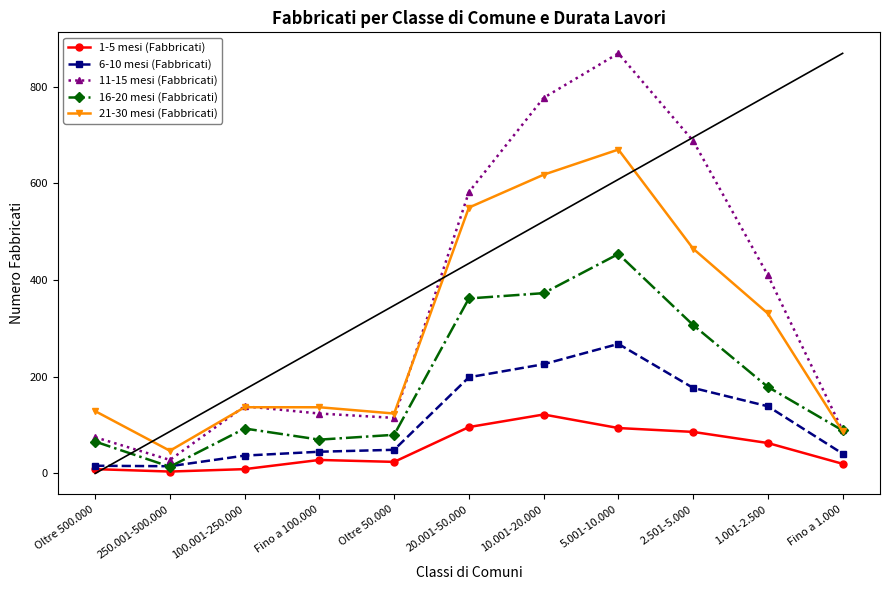

True or false: 11-15 mesi (Fabbricati) has more than 1 points higher than both neighbors.

True